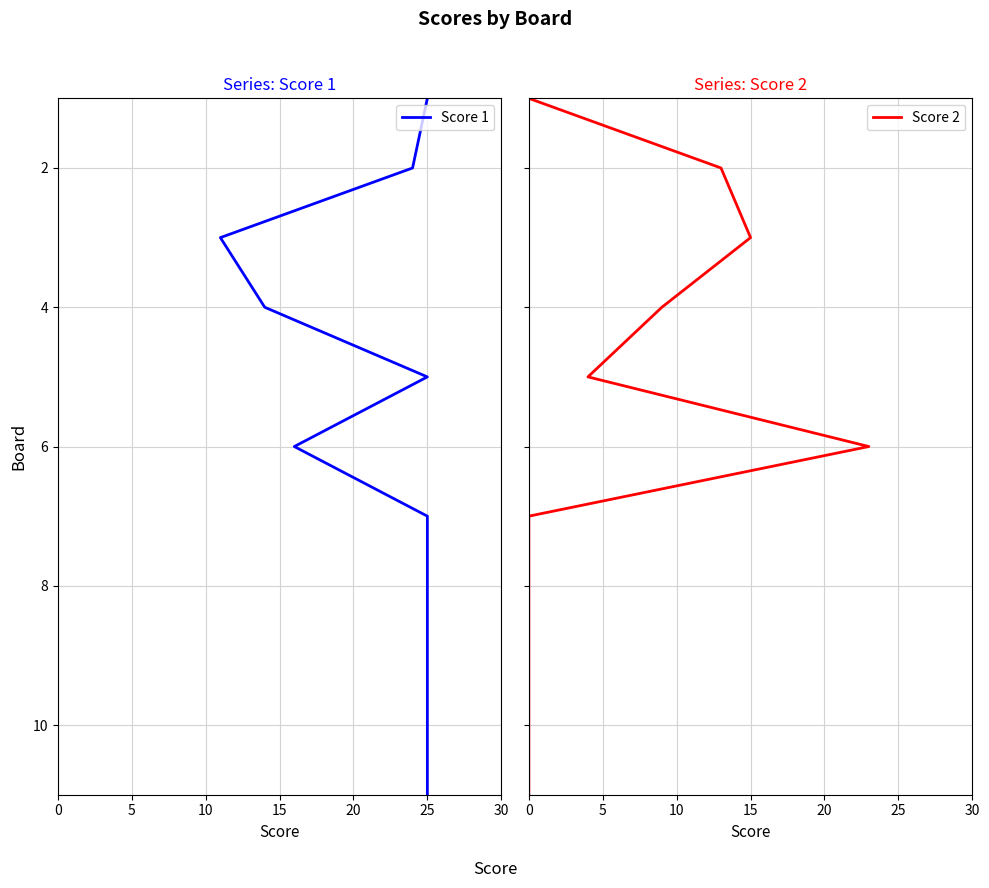

What is the label of the 6th point from the right?

25